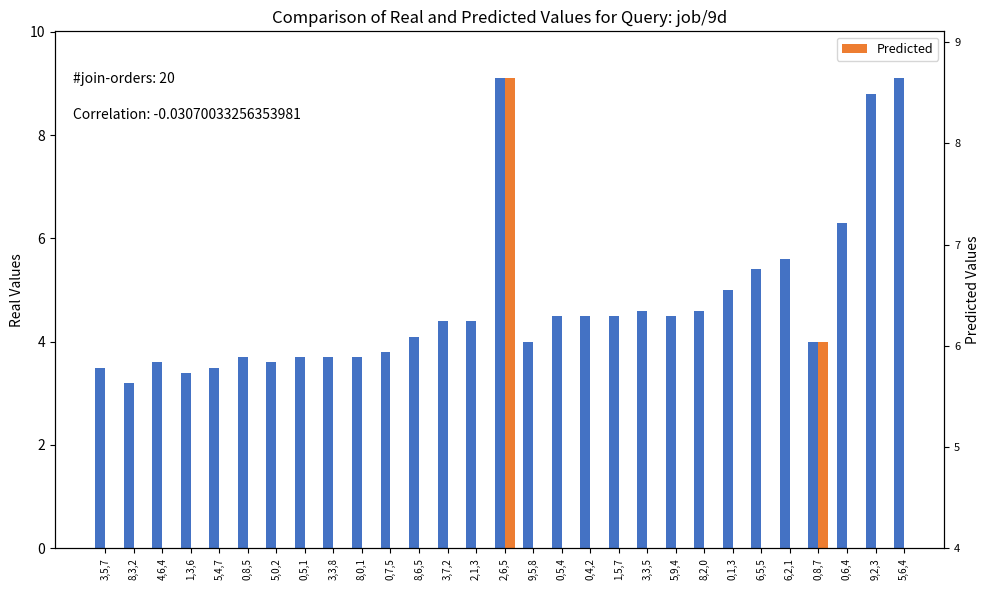

Count the number of data series in this chart.

2